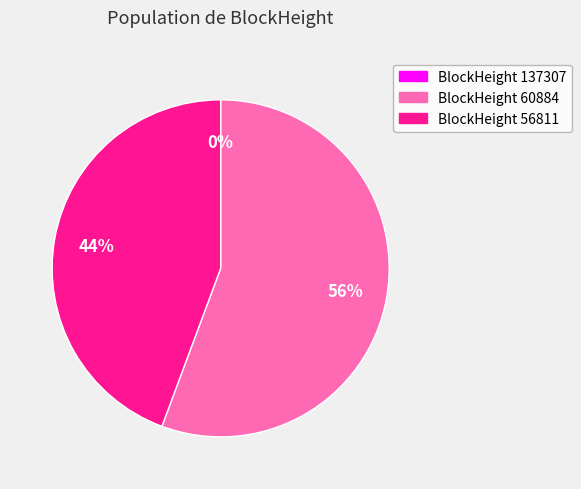

Which slice is the smallest?

137307